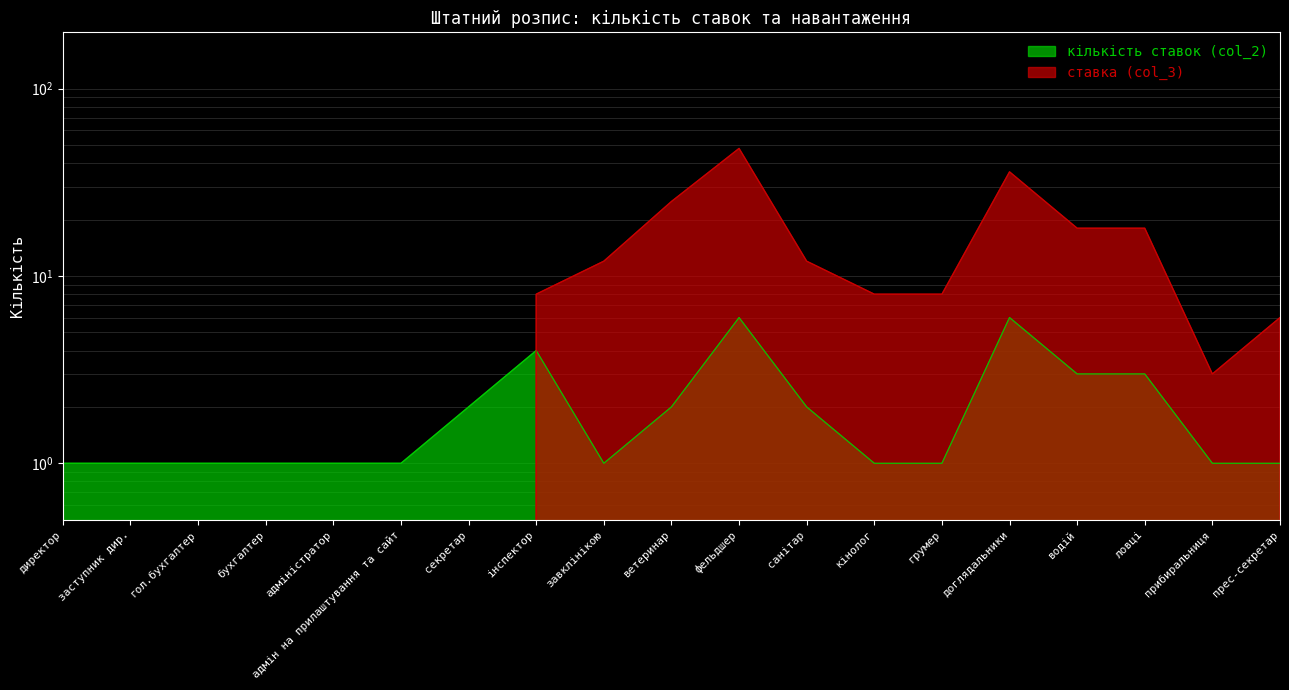

Where do ставка (col_3) and кількість ставок (col_2) first cross each other?

директор and заступник дир.